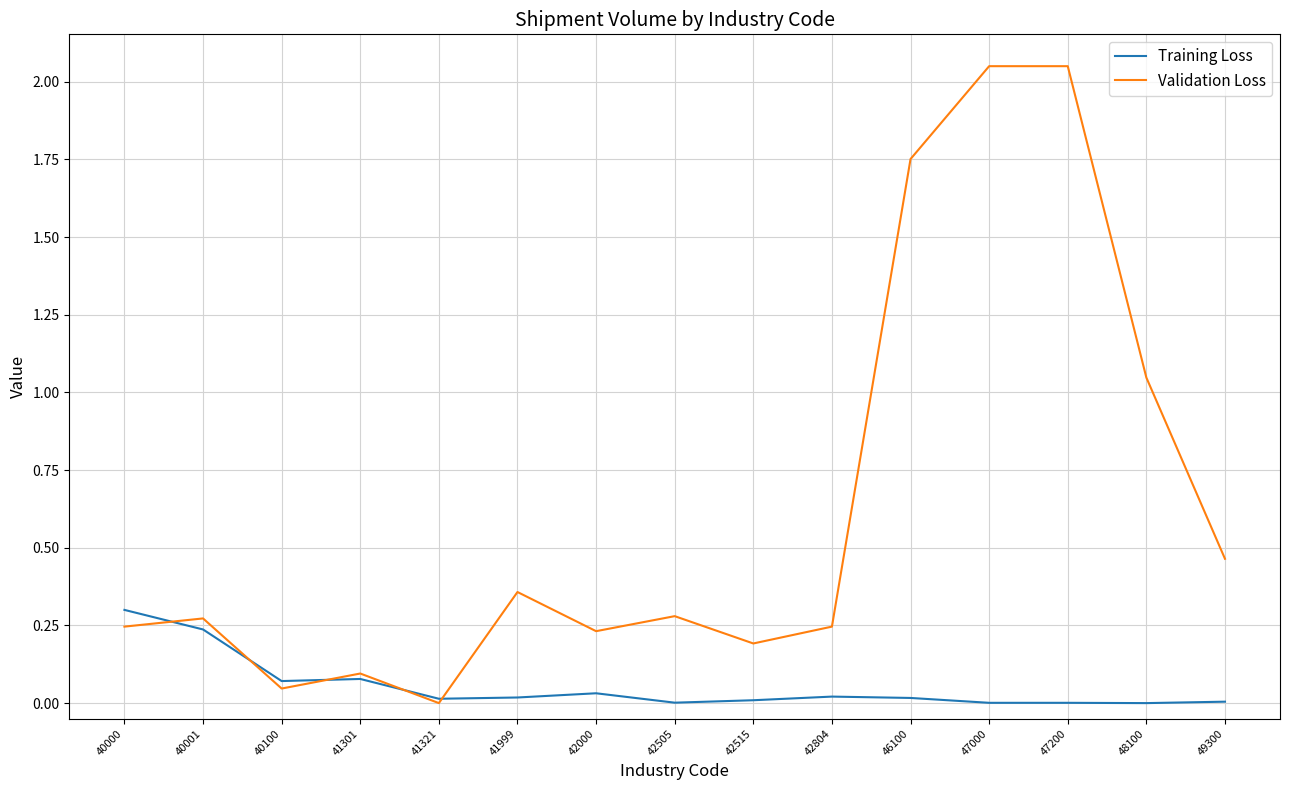

Is it true that Validation Loss equals 0.0 at 40100?

True